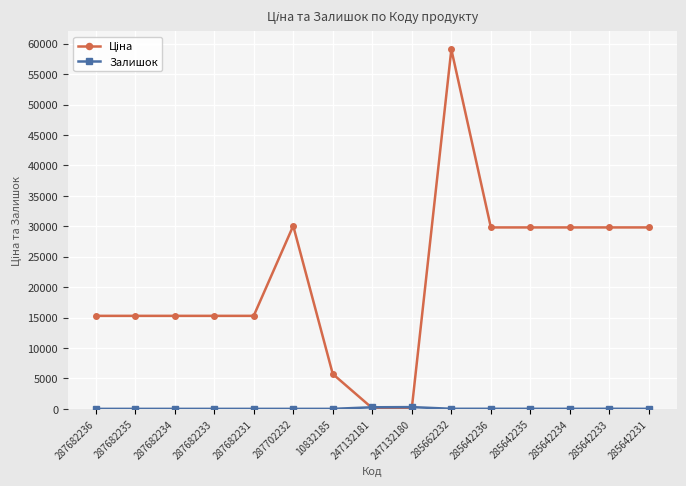

Count the number of categories in the chart.

15